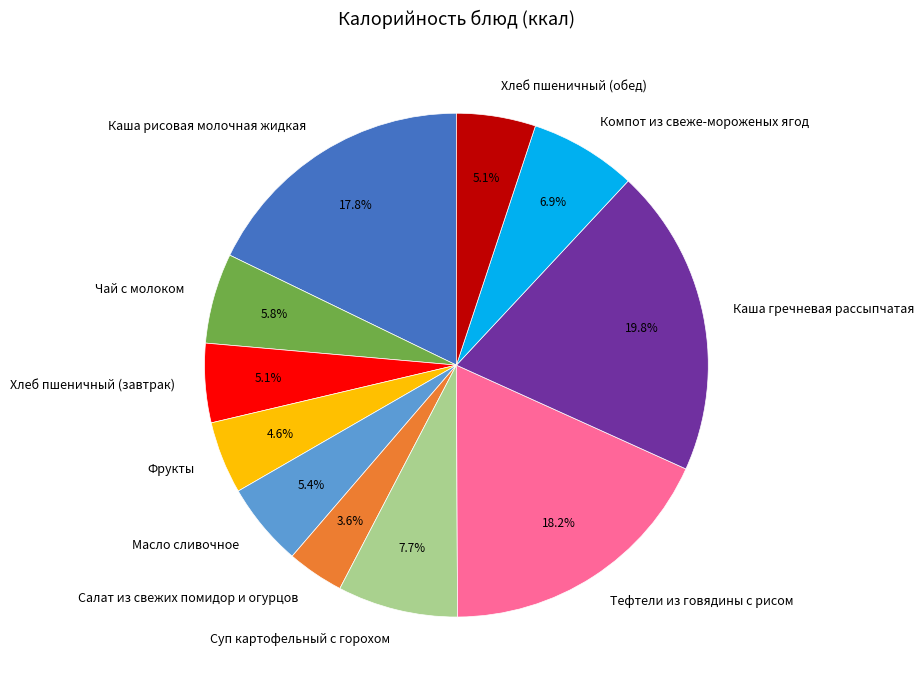

How many slices are in this pie chart?

11